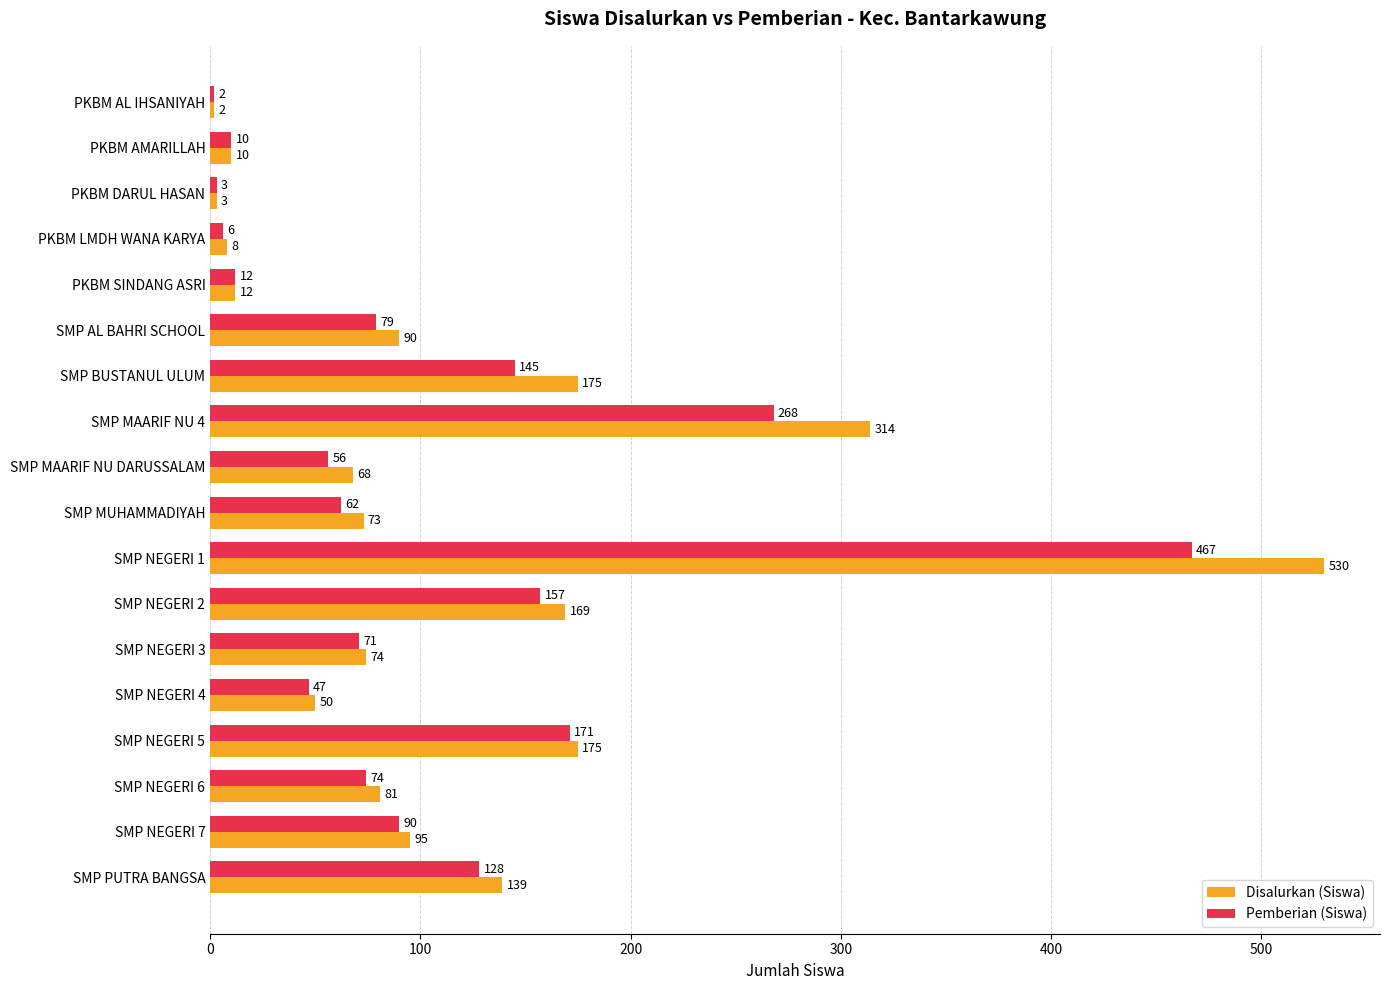

Which series has the largest total across all categories?

Disalurkan (Siswa)